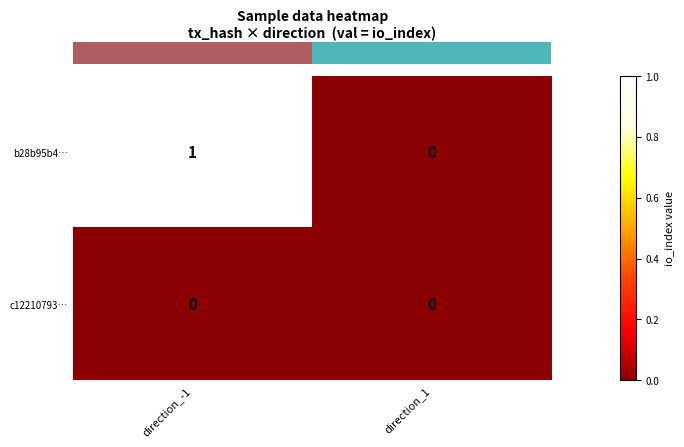

Which series has the largest total across all categories?

b28b95b4…